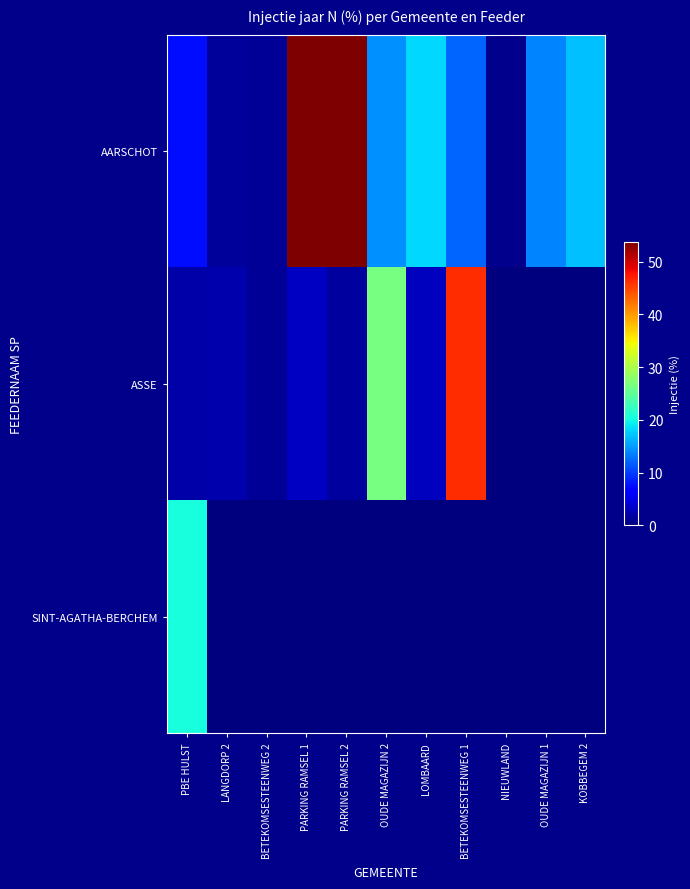

List the series in order of their overall mean, lowest first.

SINT-AGATHA-BERCHEM, ASSE, AARSCHOT